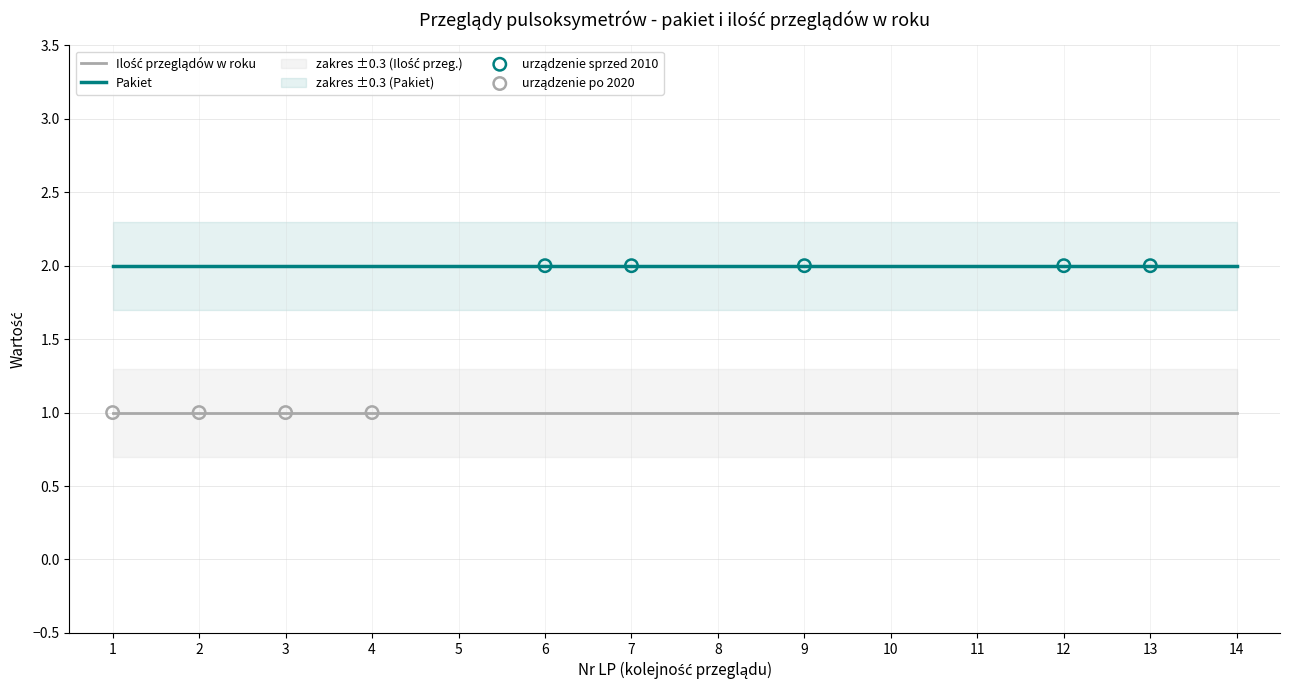

Is the value of Ilość przeglądów w roku at 2024-02-06 greater than the value of Pakiet at 2024-09-02?

No